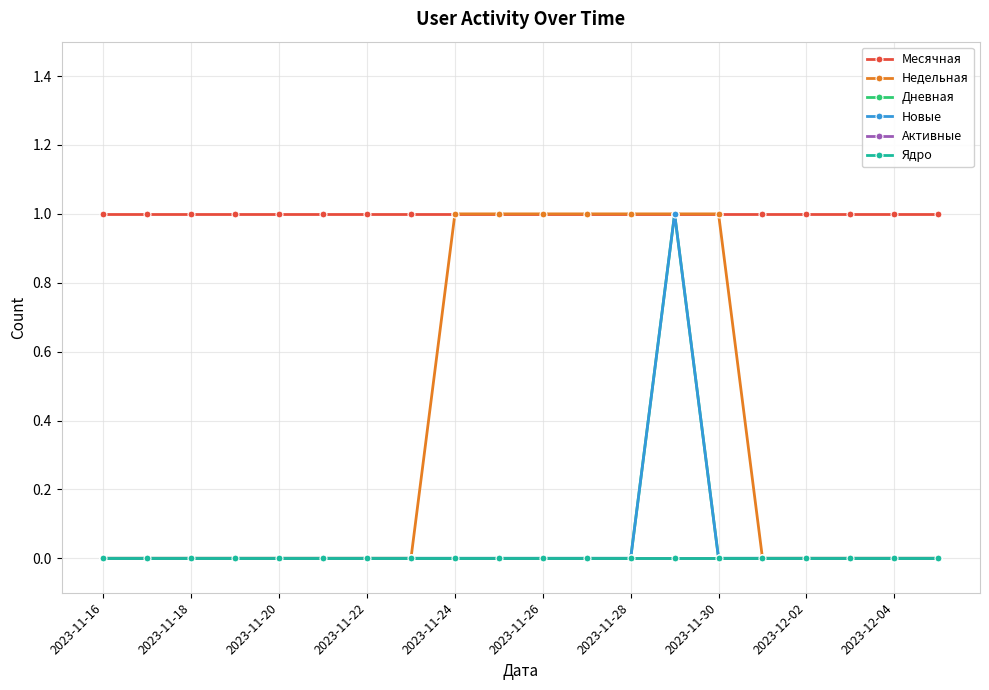

What is the highest value of the Месячная series?

1